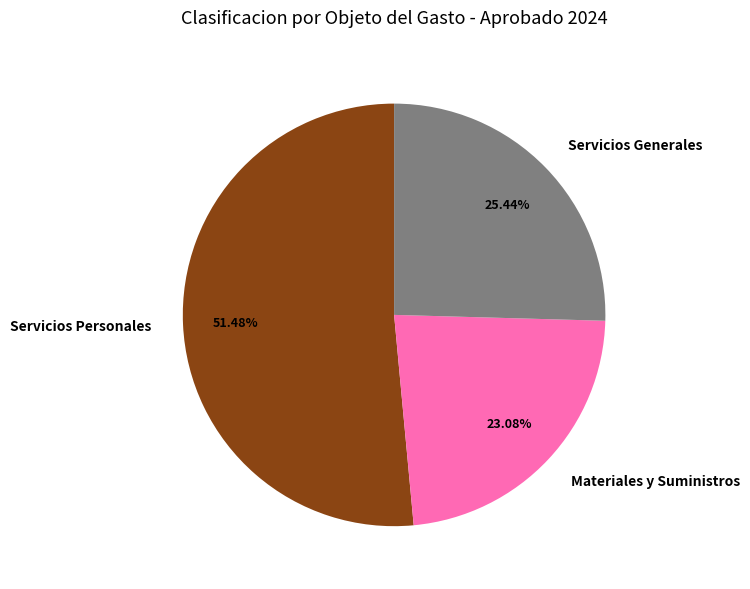

What is the largest slice in the pie chart?

Servicios Personales